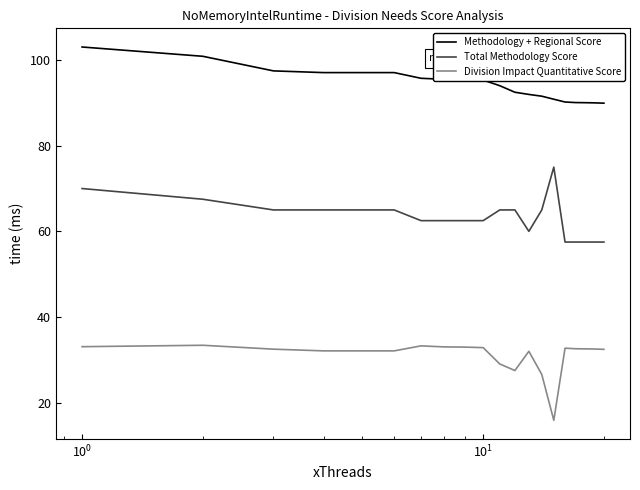

What is the sum of all Division Impact Quantitative Score values?

620.9